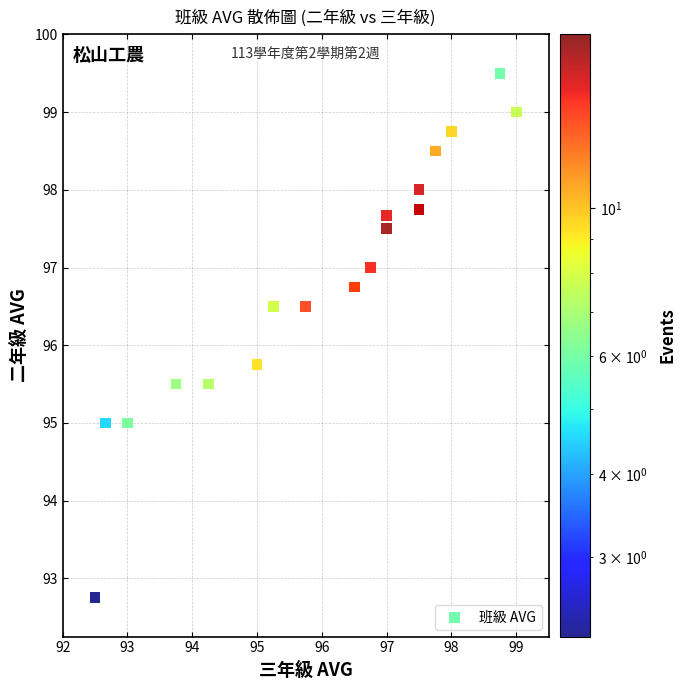

What Y value in the scatter plot is closest to 96?

95.8